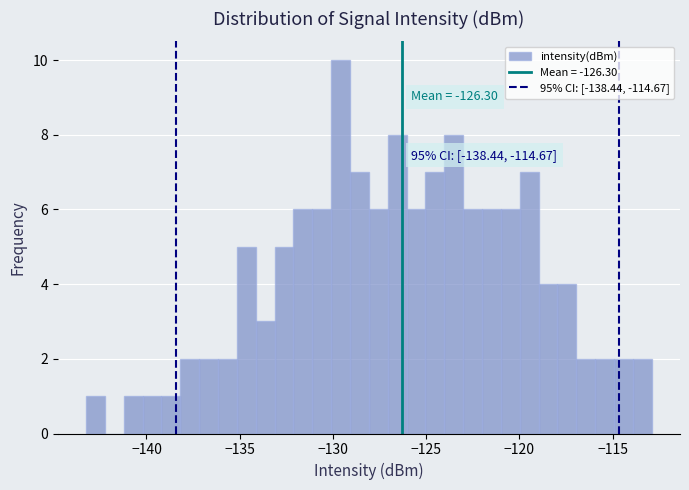

Around what value on the x-axis is the tallest bar? Give the approximate position of its centre, as read against the axis.

-129.5